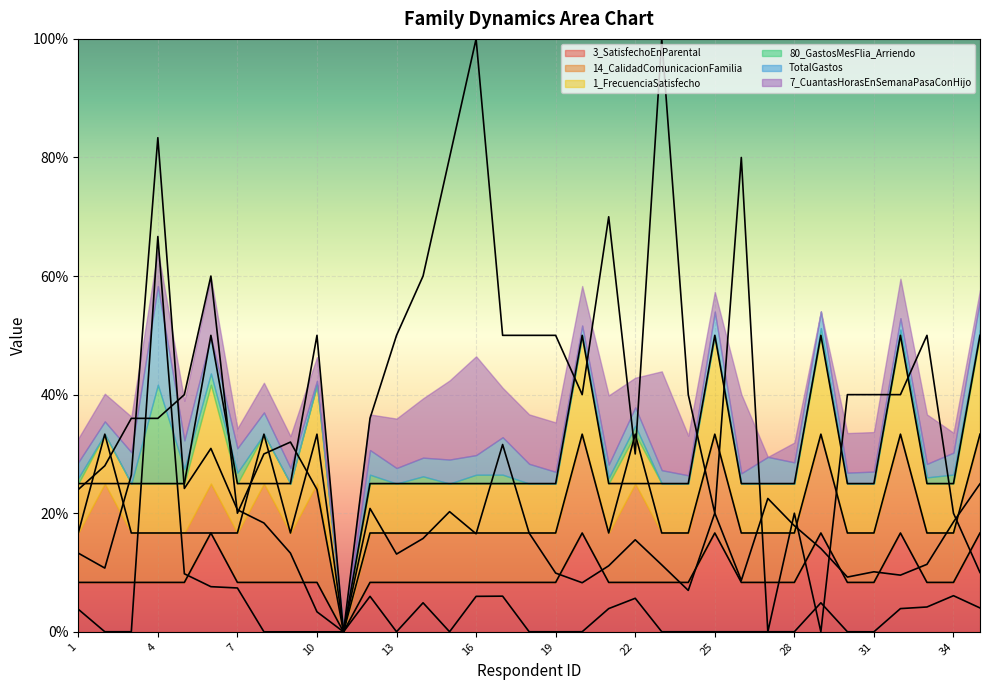

Is the value of 1_FrecuenciaSatisfecho at 10 greater than the value of 7_CuantasHorasEnSemanaPasaConHijo at 20?

Yes